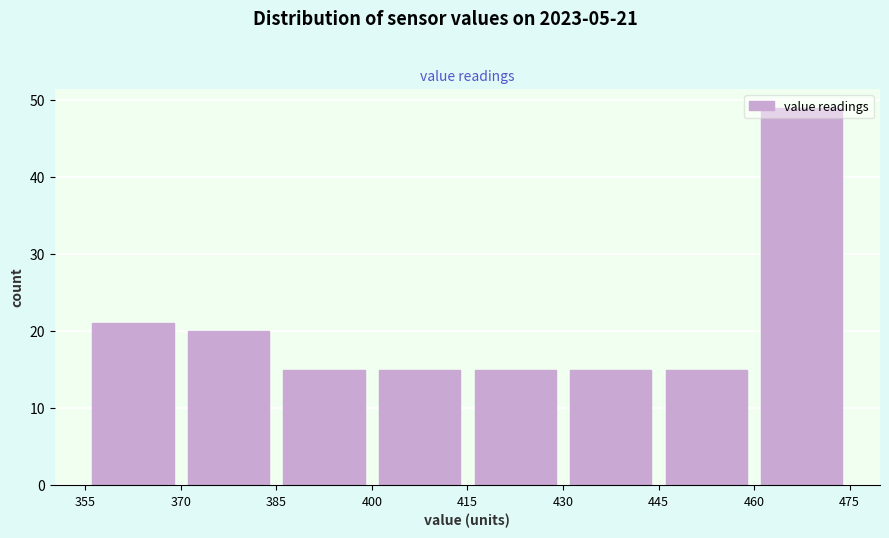

Over which range of the x-axis is the bar tallest?

460 to 475